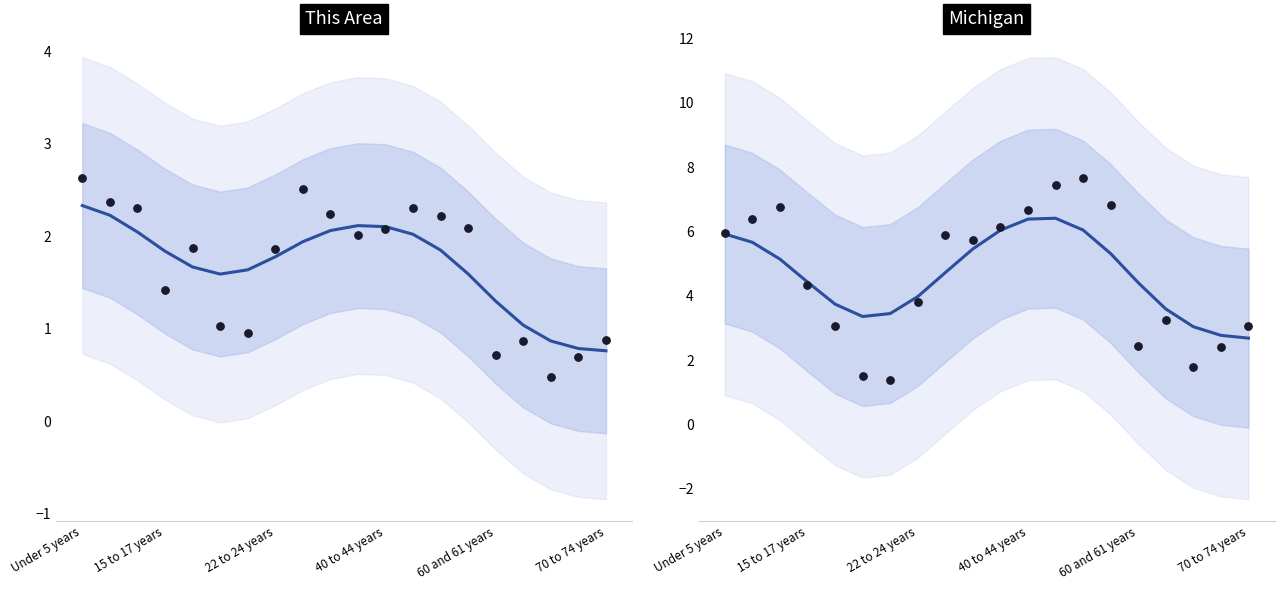

Which series contains the highest Y value?

Michigan